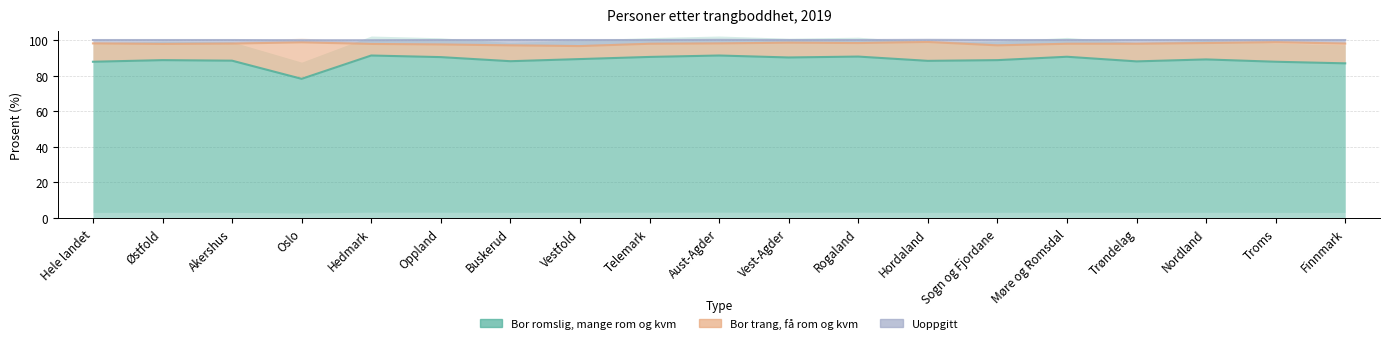

Which category has the highest value in the Uoppgitt series?

Aust-Agder